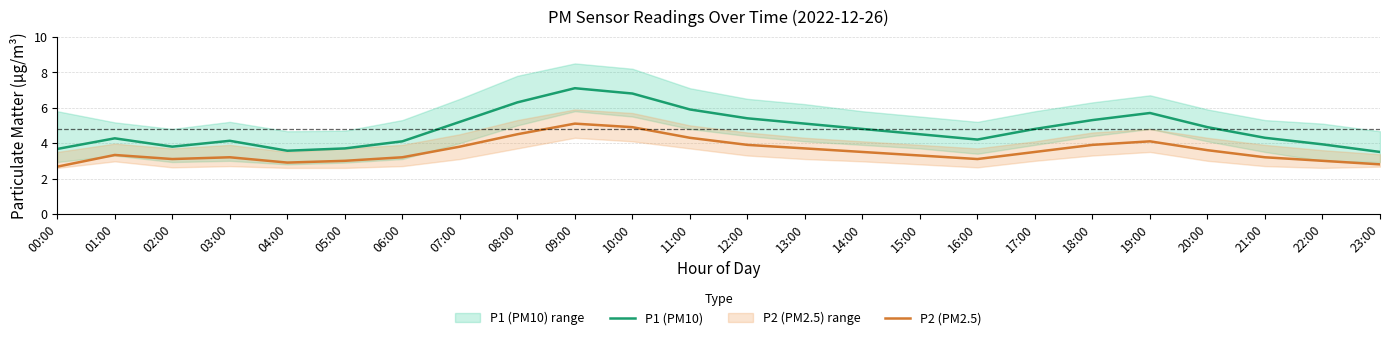

Which category has the highest value in the P1 (PM10) series?

09:00